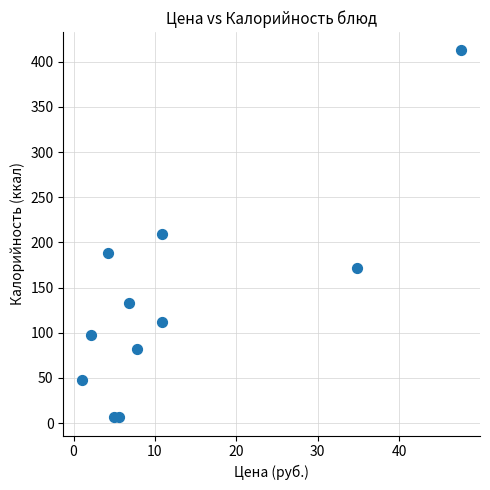

What is the range of X values (max minus min)?

46.5